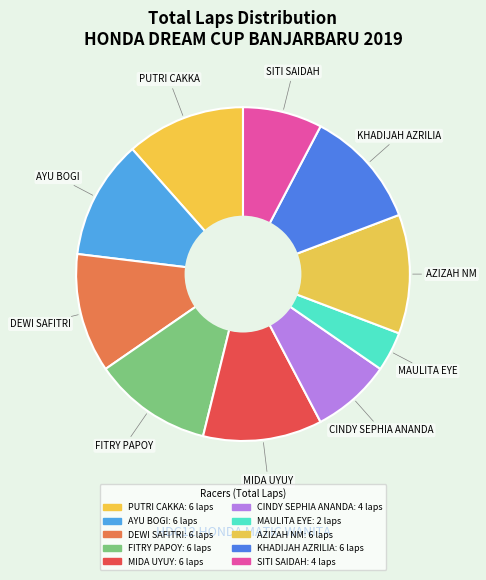

Combined, what portion of the pie is KHADIJAH AZRILIA and AYU BOGI?

23.1%